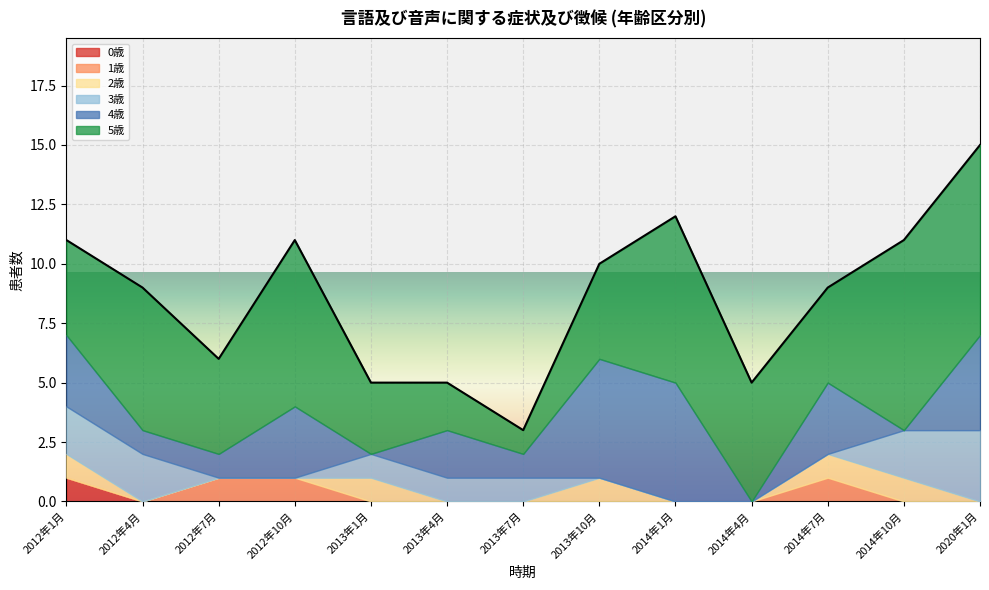

At which category does 2歳 reach its first local peak?

2013年1月